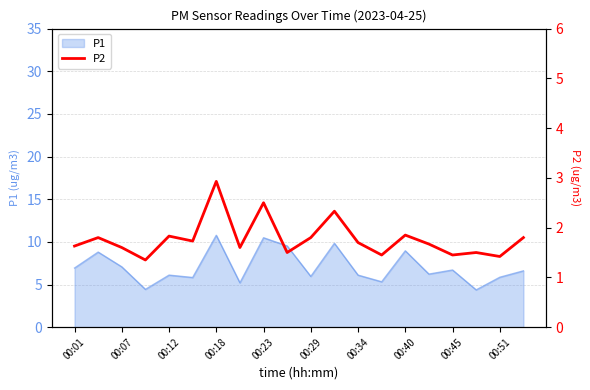

Does the chart display data point markers on the line(s)?

No